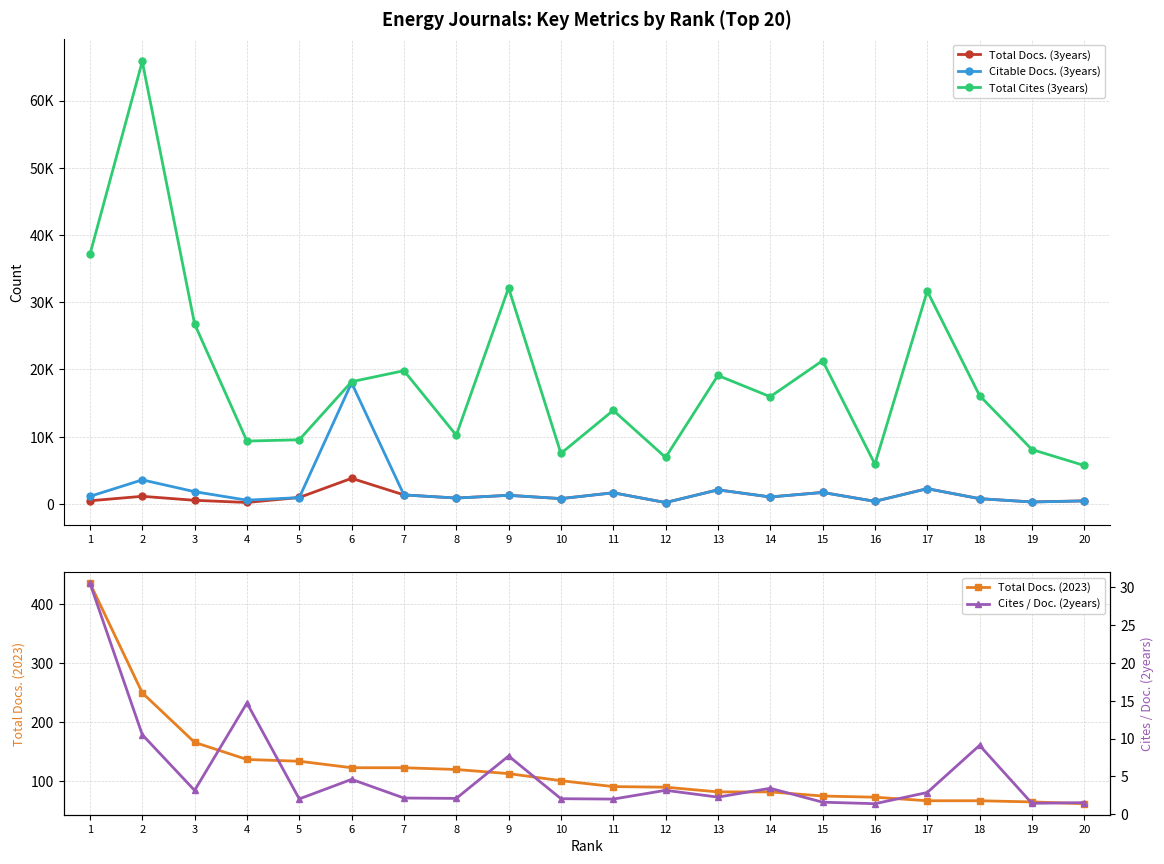

At which label is Cites / Doc. (2years) closest to 15?

4